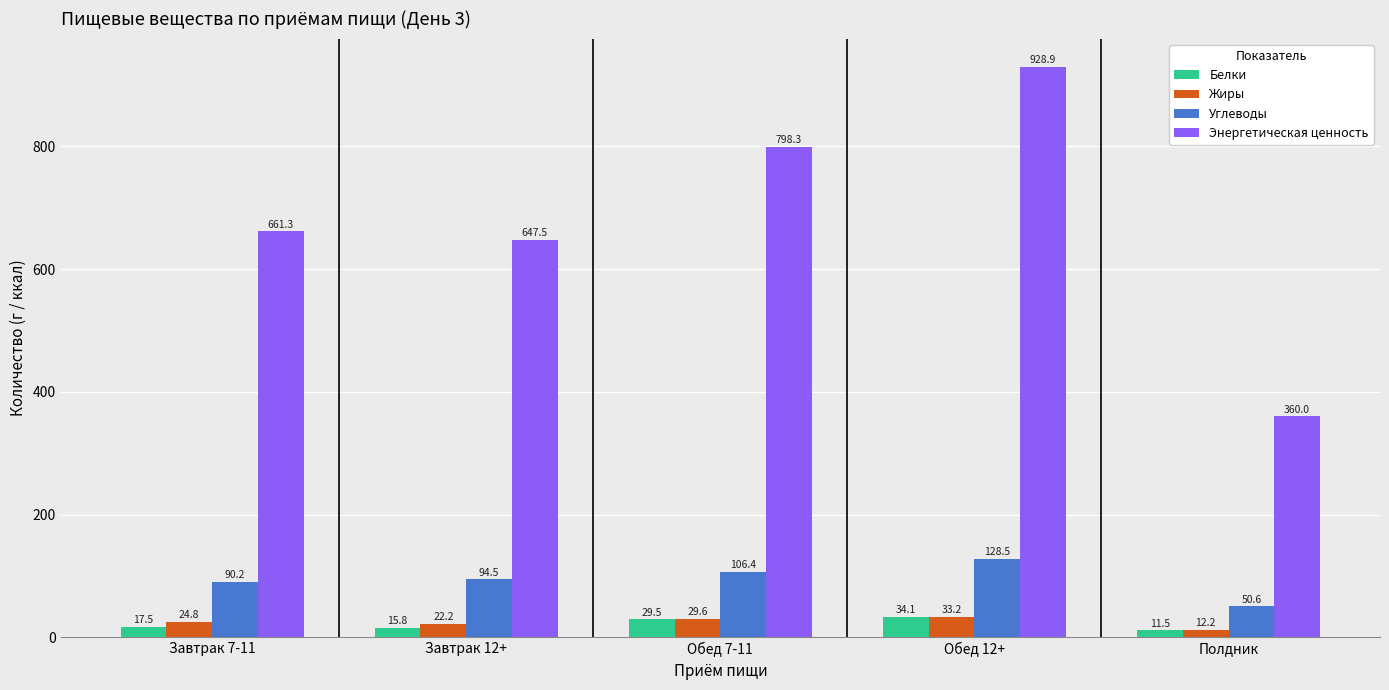

Is it true that Углеводы equals 10.3 at Полдник?

False